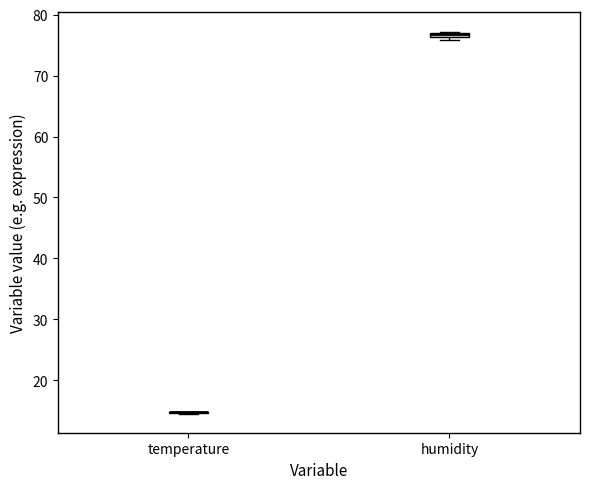

Where is the upper edge of the box for humidity on the y-axis? The values are not printed on the chart, so give them approximately, as read against the axis.

77